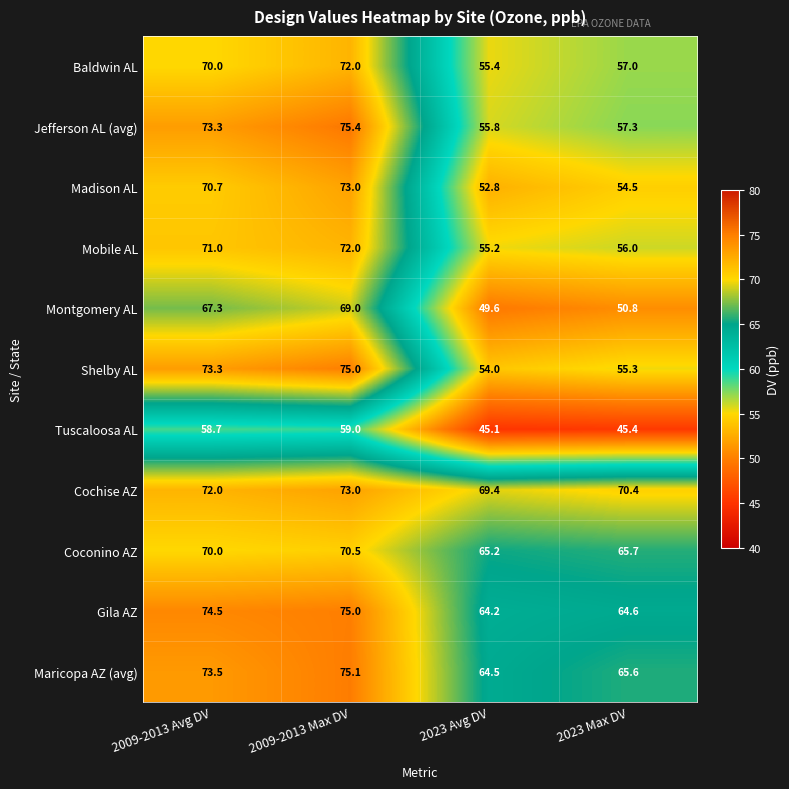

Rank the series at 2023 Avg DV from highest to lowest value.

Cochise AZ, Coconino AZ, Maricopa AZ (avg), Gila AZ, Jefferson AL (avg), Baldwin AL, Mobile AL, Shelby AL, Madison AL, Montgomery AL, Tuscaloosa AL